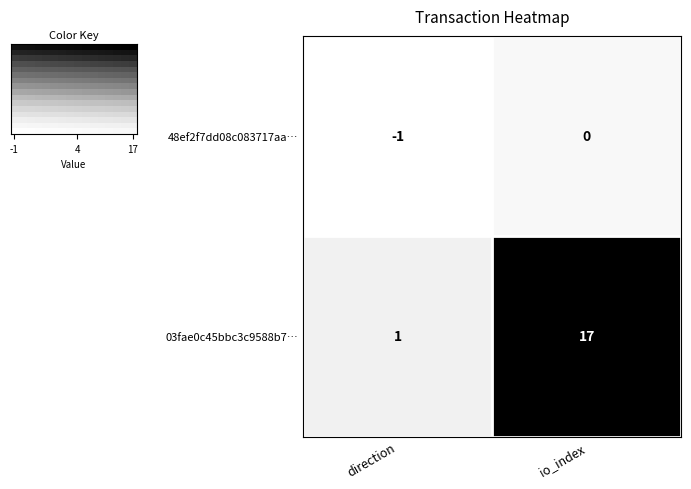

Rank the categories by 03fae0c45bbc3c9588b7… value from lowest to highest.

direction, io_index